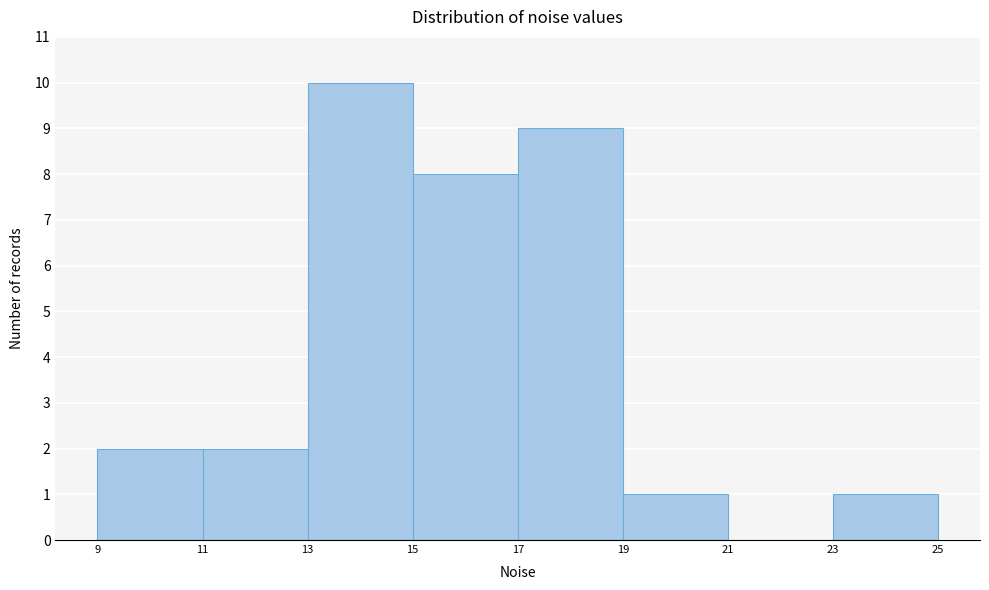

How tall is the bar that spans 11 to 13 on the x-axis? The values are not printed on the chart, so give them approximately, as read against the axis.

2